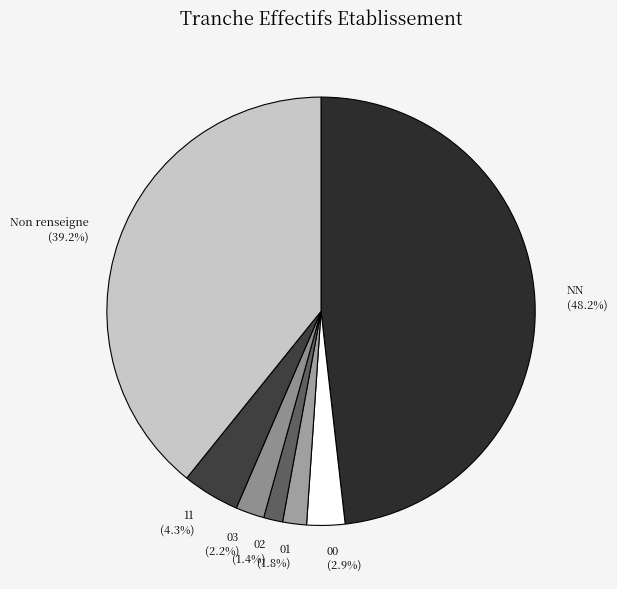

Which slice is the largest?

NN